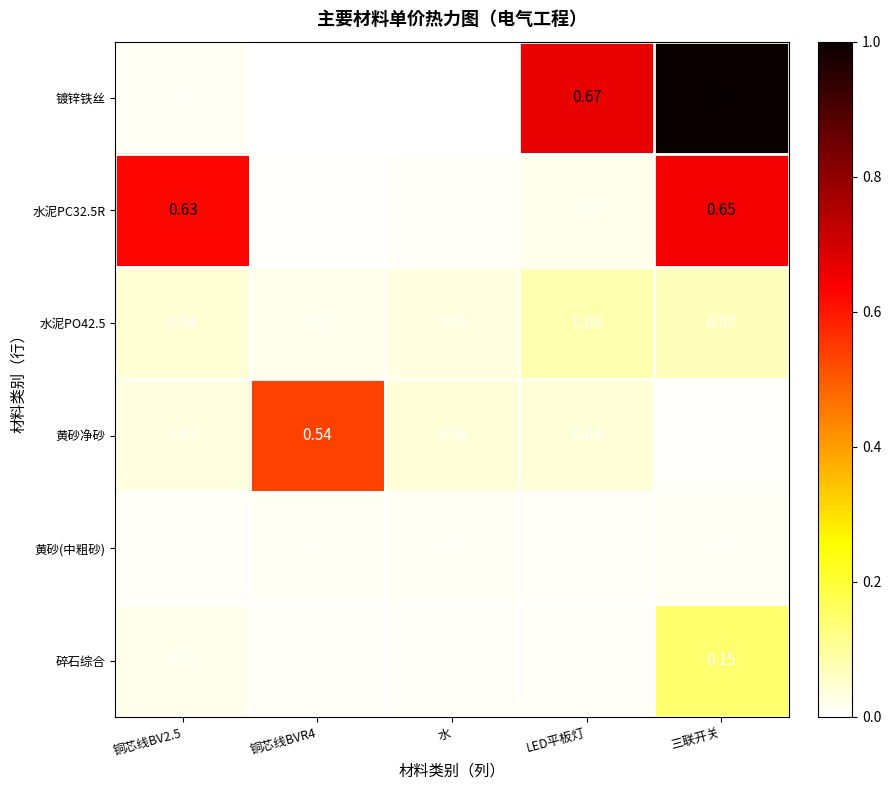

Which series has the largest total across all categories?

镀锌铁丝